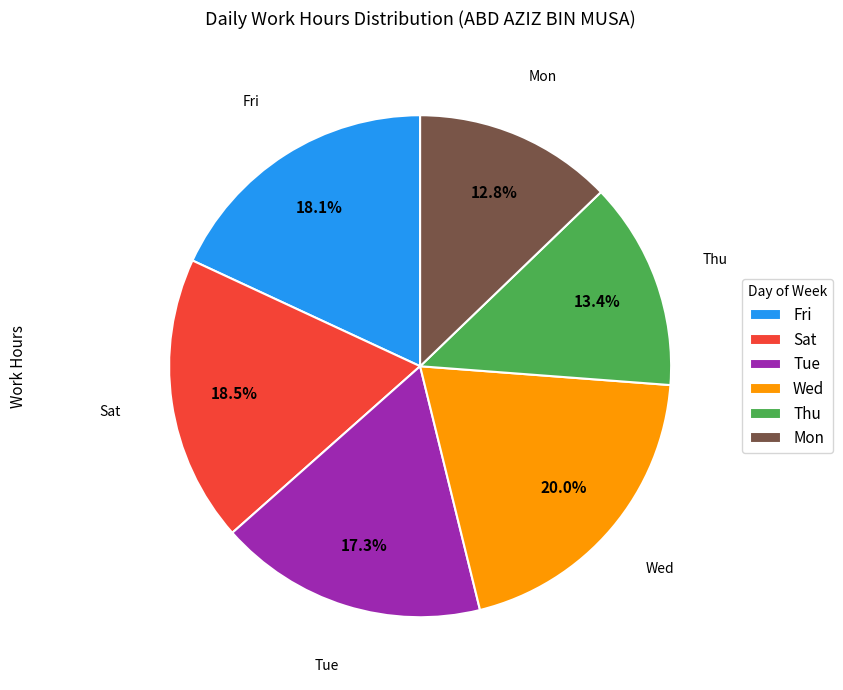

Combined, what portion of the pie is Thu and Wed?

33.4%